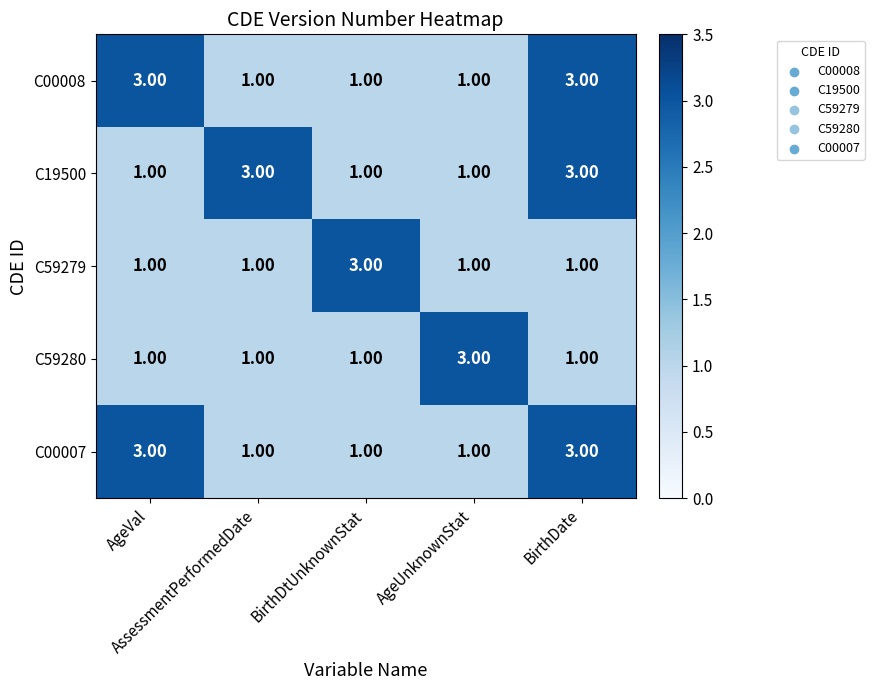

What is the sum of all C00007 values?

9